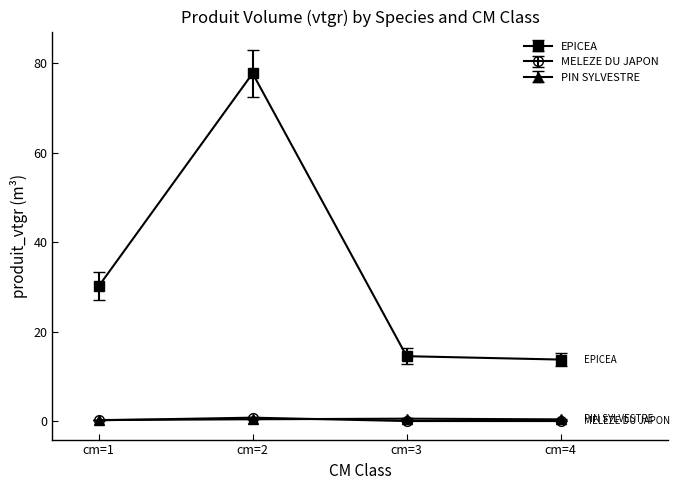

True or false: PIN SYLVESTRE and EPICEA cross at least once.

False